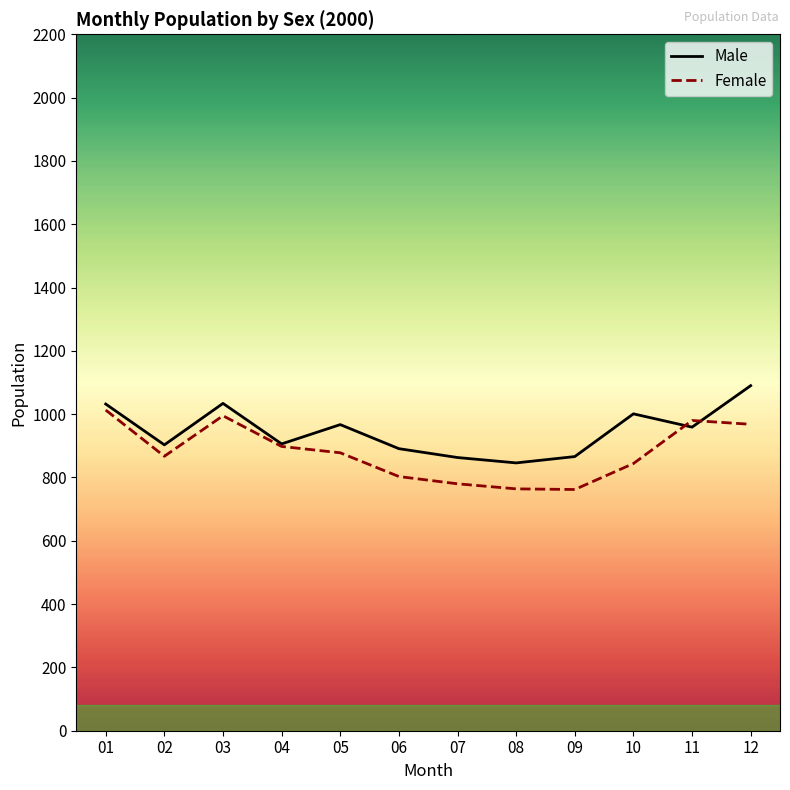

What is the value of the Male point at the 5th from the left?

967